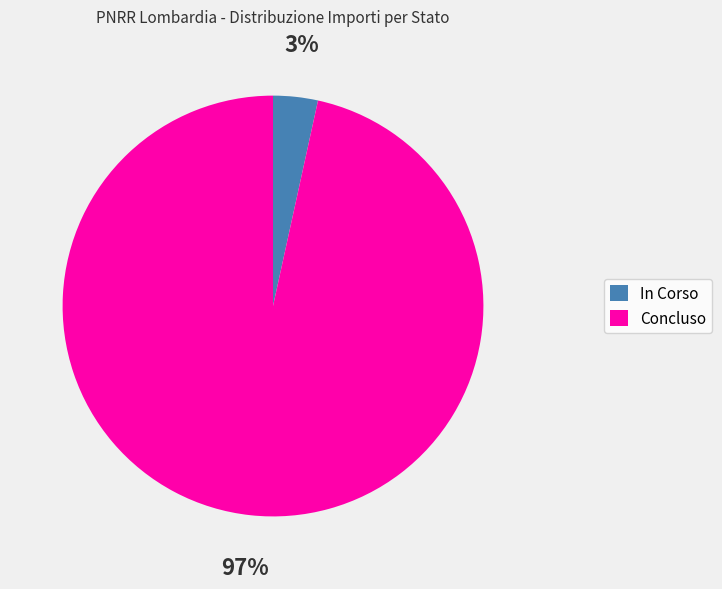

Is there any slice that represents more than half of the pie?

Yes